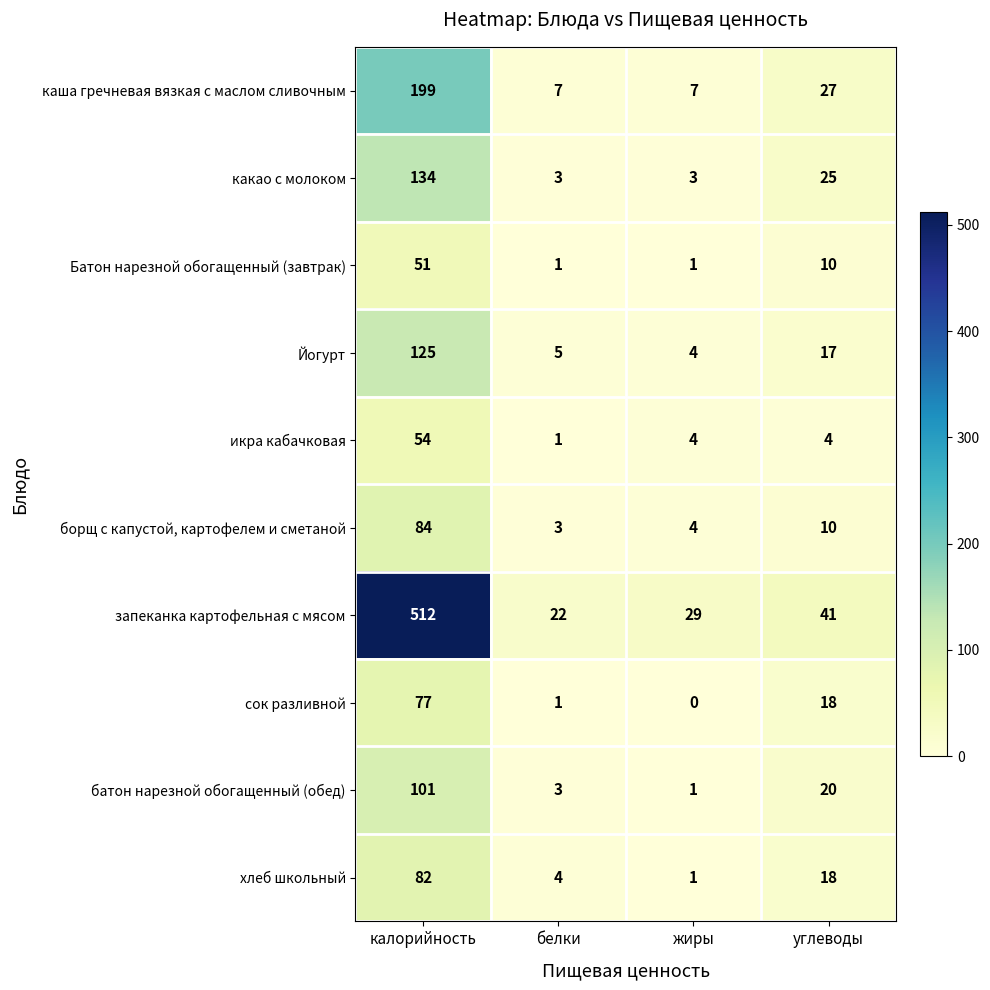

At which category is the sum across all series the highest?

калорийность